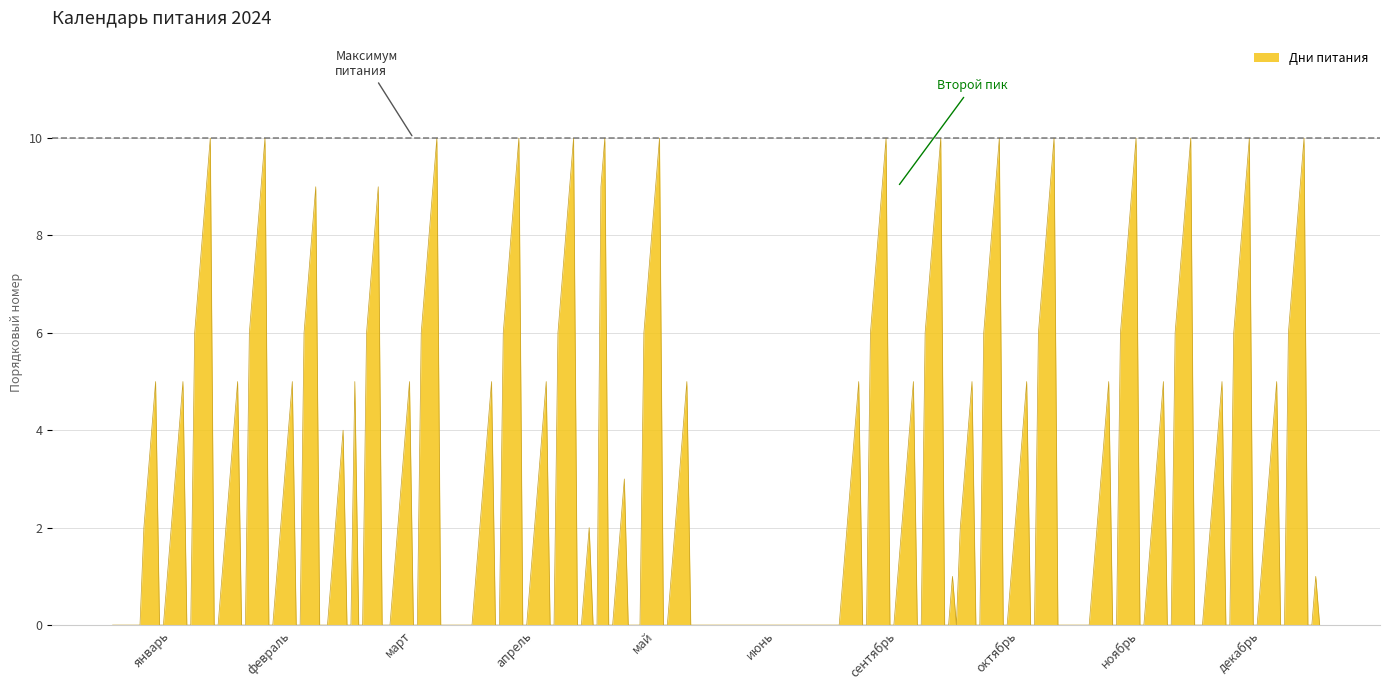

What is the difference between the maximum and second lowest values?

10